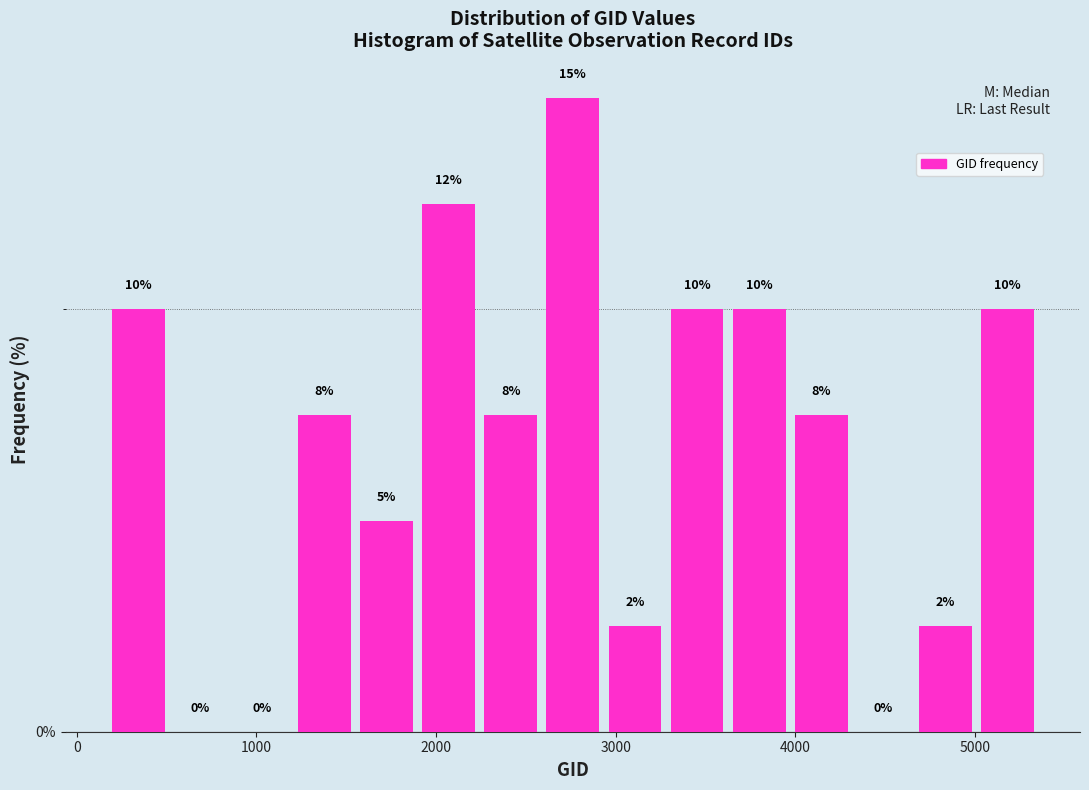

Read against the x-axis, roughly where is the centre of the tallest bar?

2800